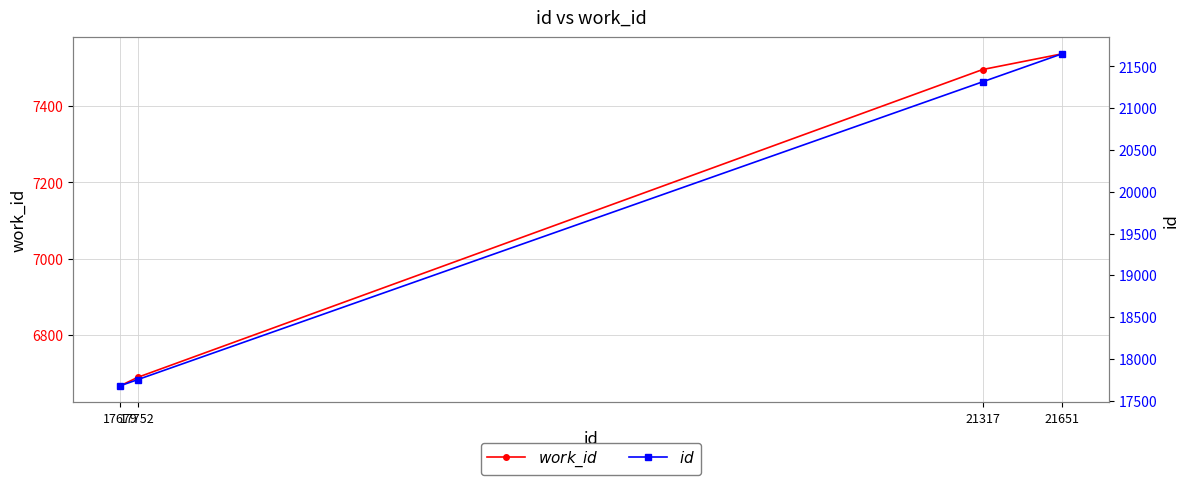

True or false: id and work_id cross at least once.

False